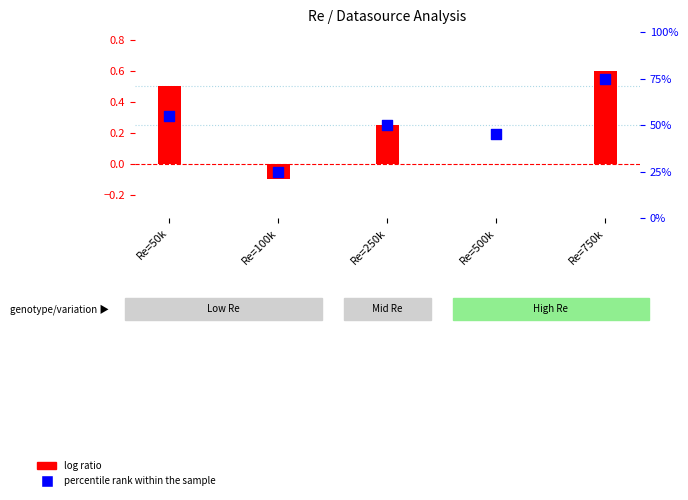

At which category is the sum across all series the highest?

Re=750k